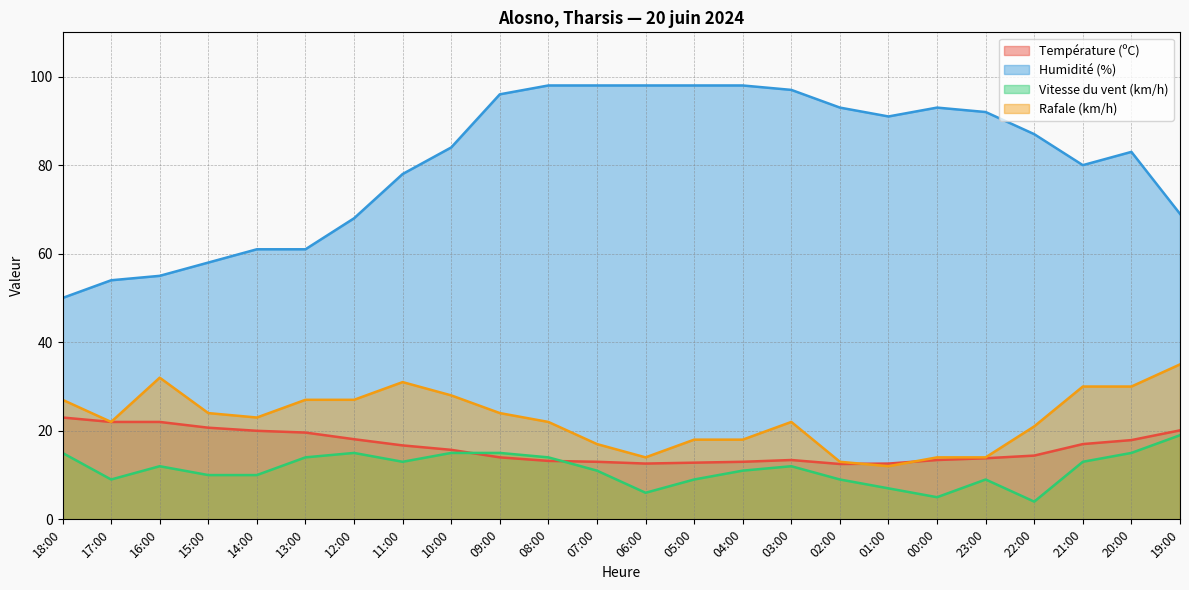

Between which two adjacent categories do Rafale (km/h) and Température (ºC) first intersect?

02:00 and 01:00